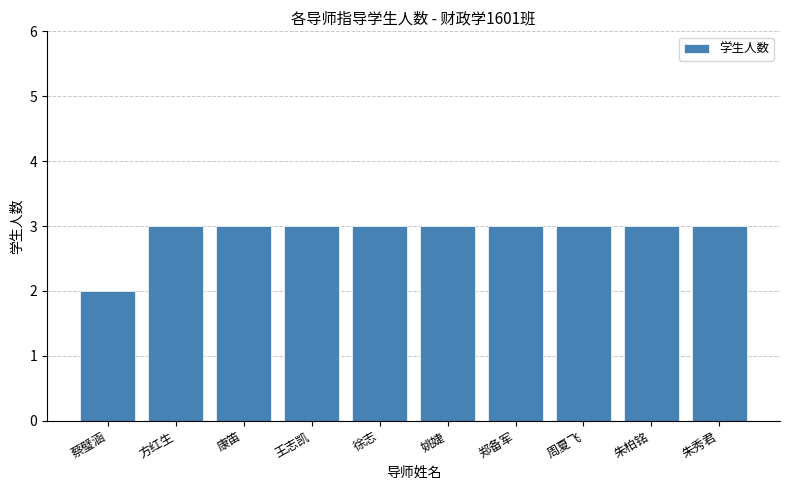

Which label corresponds to the smallest value in the chart?

蔡璧涵